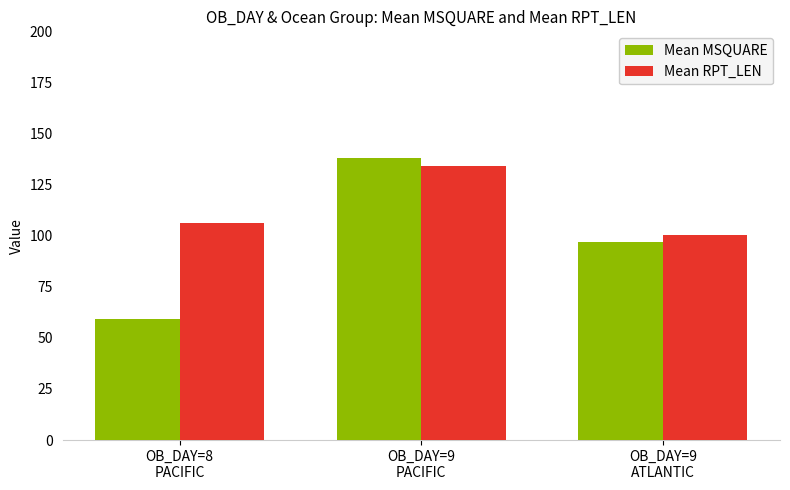

Reading left to right, list all the values displayed in this chart.

Mean MSQUARE: 59.0	137.8	97.1
Mean RPT_LEN: 106.0	134.2	100.4